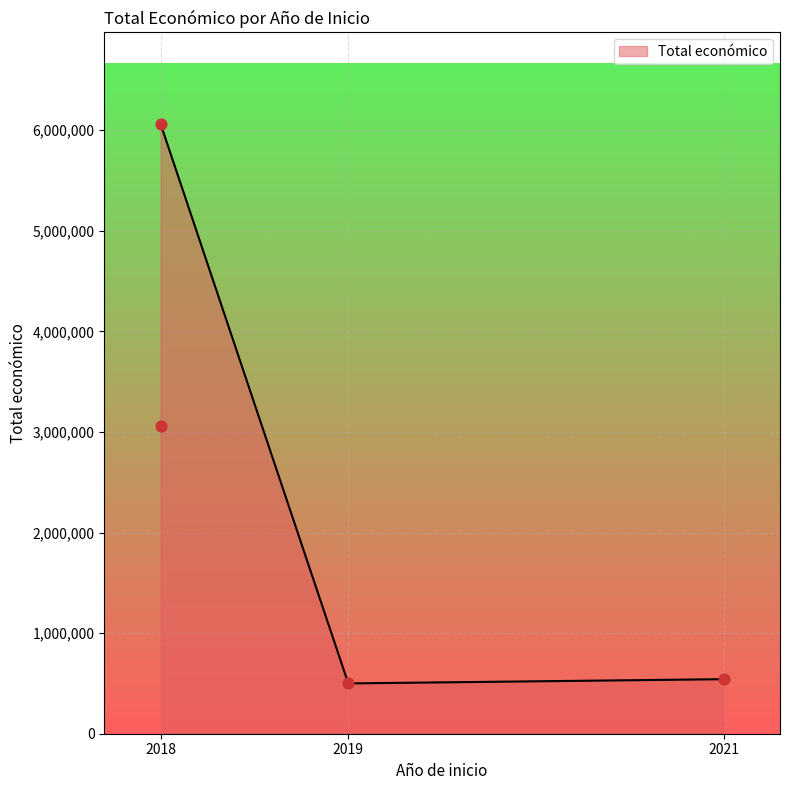

What is the ratio of the value at 2021 to the value at 2018?

0.1